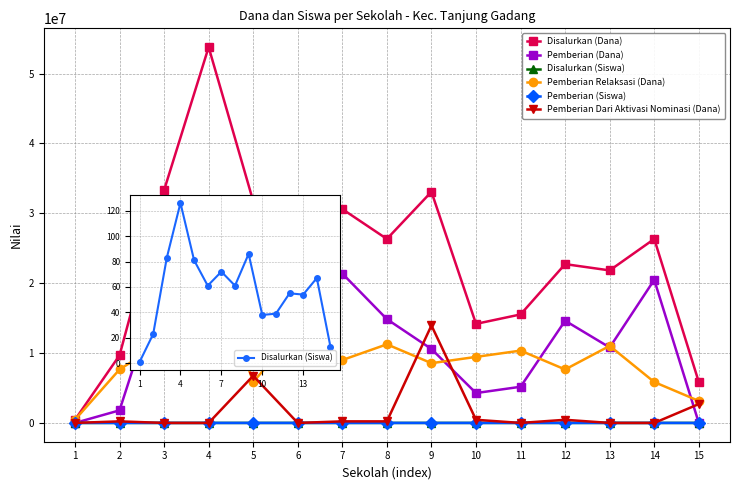

Reading left to right, what are all the values shown in this chart?

Disalurkan (Dana): 1=450000	2=9675000	3=33300000	4=53775000	5=31725000	6=26550000	7=30600000	8=26325000	9=33075000	10=14175000	11=15525000	12=22725000	13=21825000	14=26325000	15=5850000
Pemberian (Dana): 1=0	2=1800000	3=21600000	4=29475000	5=19125000	6=13275000	7=21375000	8=14850000	9=10575000	10=4275000	11=5175000	12=14625000	13=10800000	14=20475000	15=0
Disalurkan (Siswa): 1=1	2=23	3=83	4=126	5=81	6=61	7=72	8=61	9=86	10=38	11=39	12=55	13=54	14=67	15=13
Pemberian Relaksasi (Dana): 1=450000	2=7650000	3=11700000	4=24300000	5=5850000	6=13275000	7=9000000	8=11250000	9=8550000	10=9450000	11=10350000	12=7650000	13=11025000	14=5850000	15=3150000
Pemberian (Siswa): 1=0	2=5	3=52	4=71	5=49	6=31	7=51	8=35	9=29	10=11	11=13	12=35	13=26	14=48	15=0
Pemberian Dari Aktivasi Nominasi (Dana): 1=0	2=225000	3=0	4=0	5=6750000	6=0	7=225000	8=225000	9=13950000	10=450000	11=0	12=450000	13=0	14=0	15=2700000